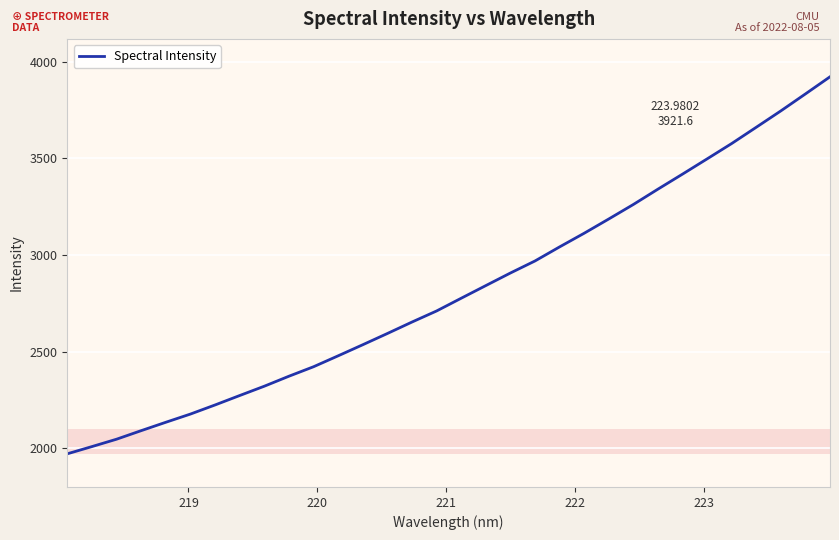

How many values are below 2776?

16